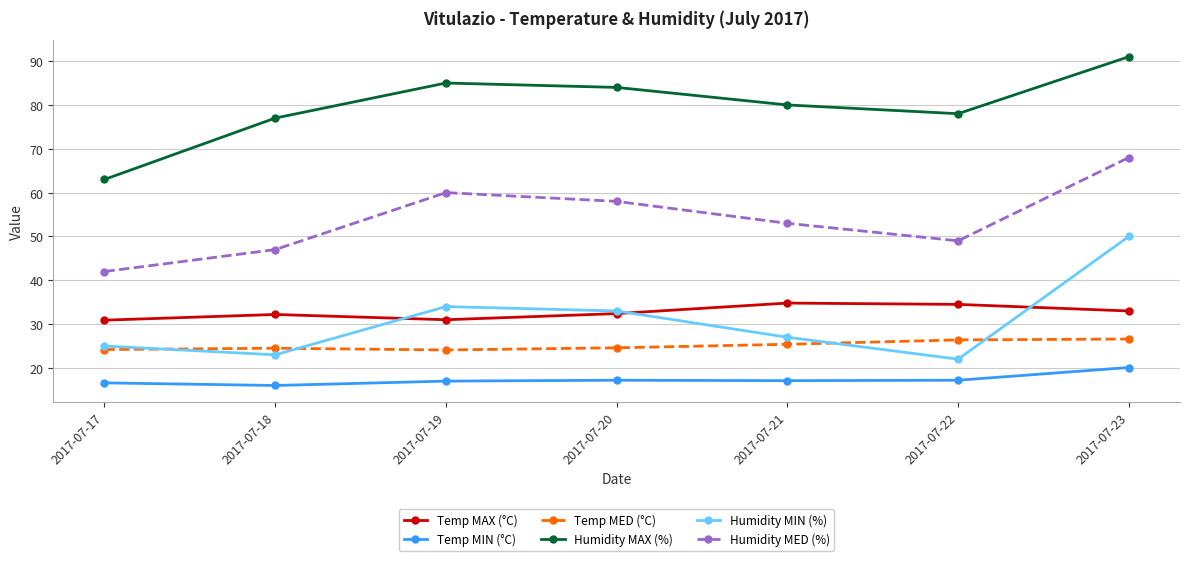

Is it true that Temp MED (°C) equals 9.4 at 2017-07-17?

False